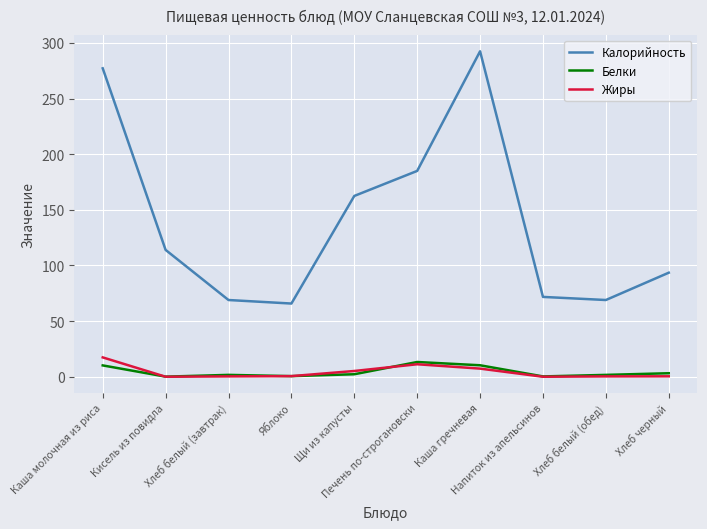

Which series has the largest total across all categories?

Калорийность